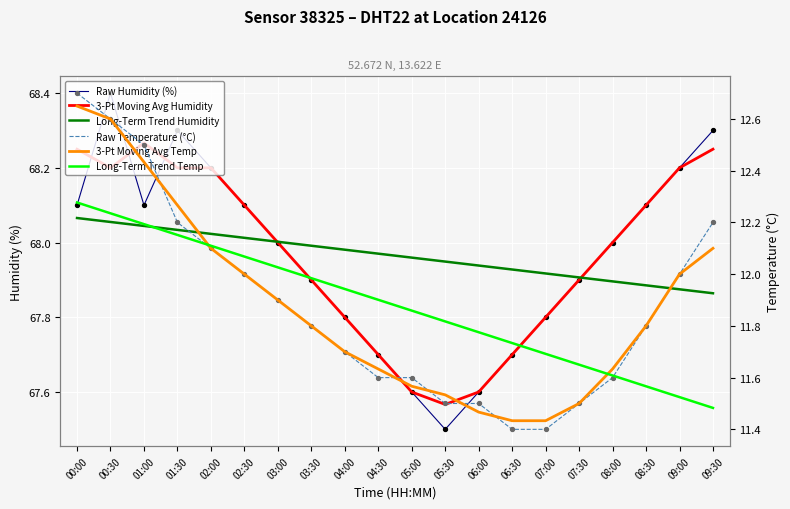

Which series has the largest total across all categories?

3-Pt Moving Avg Humidity